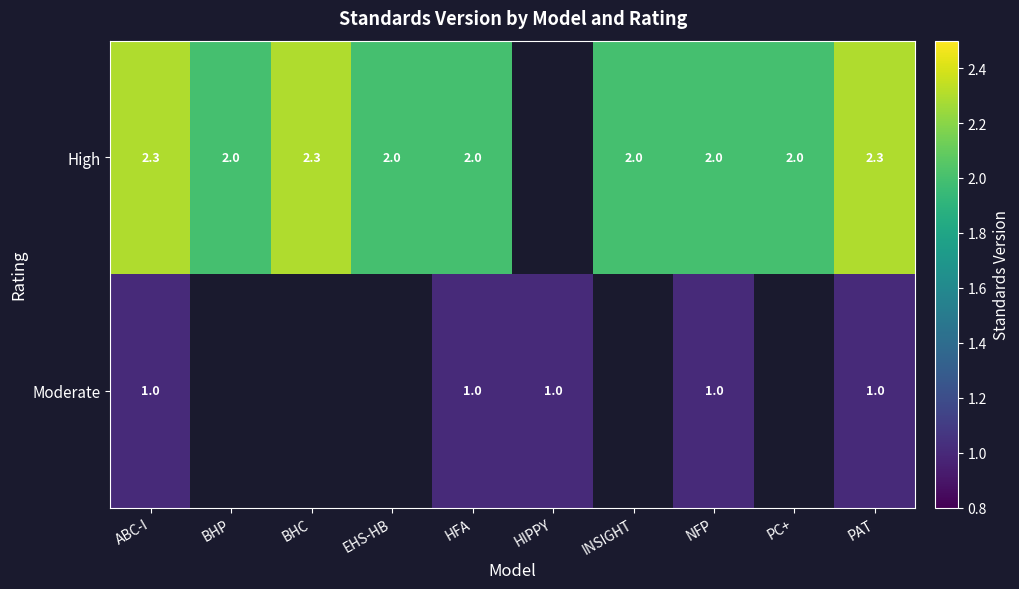

At how many categories does at least one series exceed 1?

9